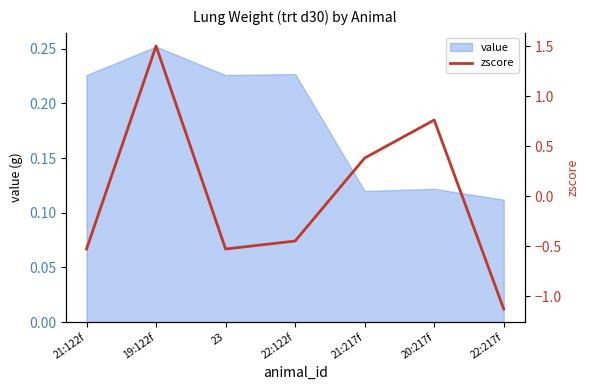

Reading right to left, list all the values displayed in this chart.

22:217f=-1.1	20:217f=0.8	21:217f=0.4	22:122f=-0.5	23=-0.5	19:122f=1.5	21:122f=-0.5